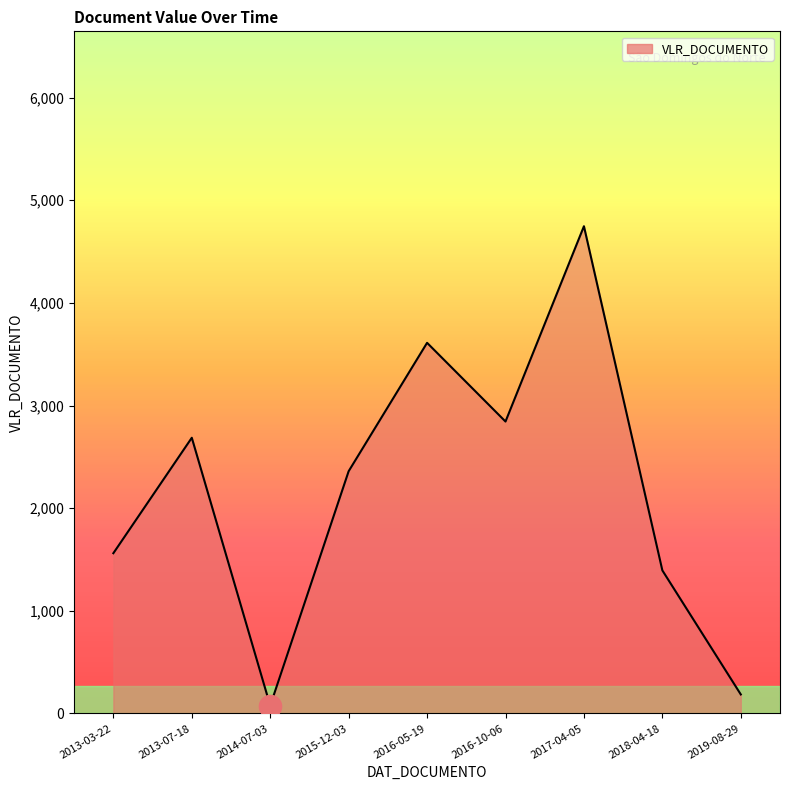

How many lines are shown in the chart?

1